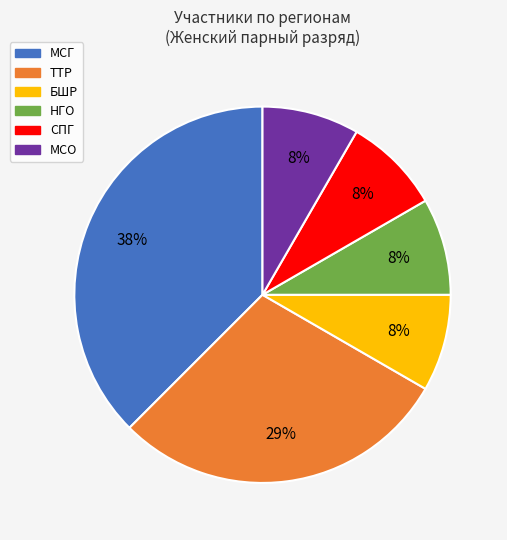

To the nearest percent, what is the average slice percentage?

17%